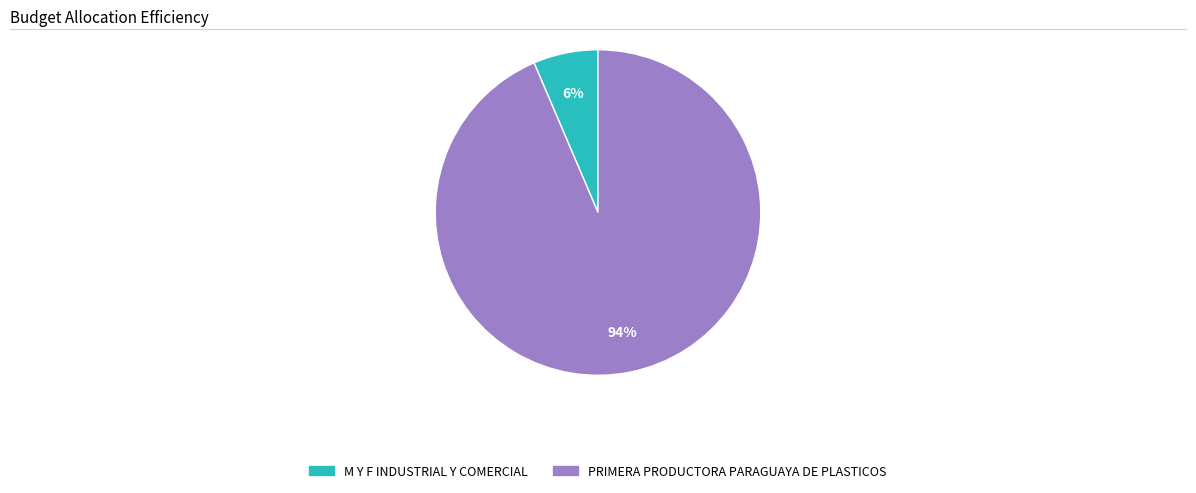

To the nearest percent, what is the combined percentage of PRIMERA PRODUCTORA PARAGUAYA DE PLASTICOS and M Y F INDUSTRIAL Y COMERCIAL?

100%